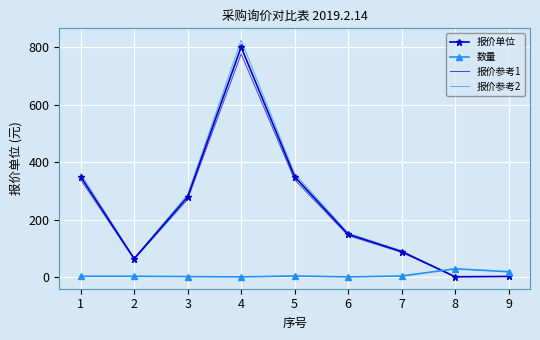

The value of 报价单位 at 5 is 552.1. True or false?

False